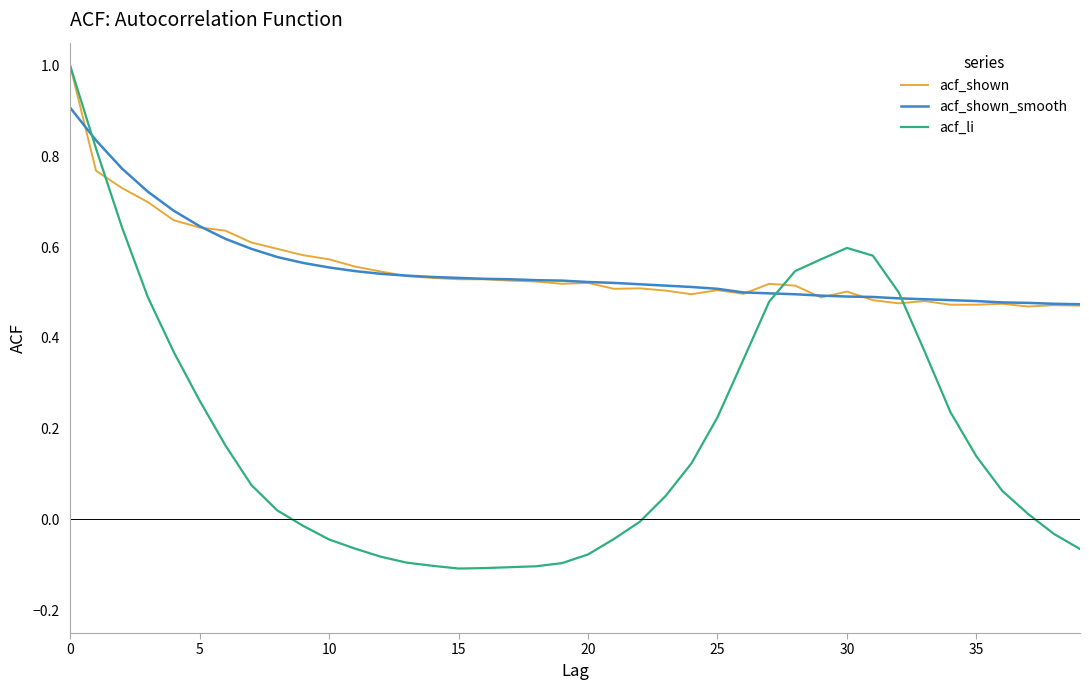

What is the greatest value displayed?

1.0